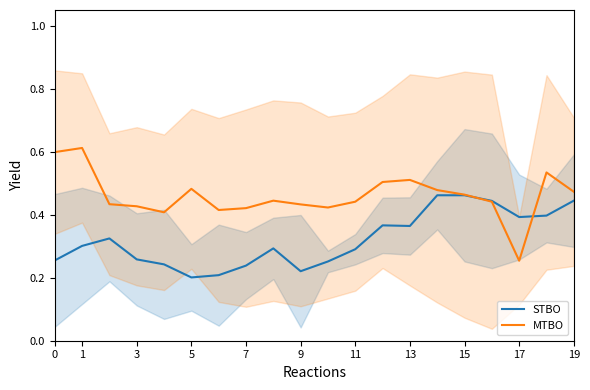

How many interior local valleys does the MTBO series have?

4